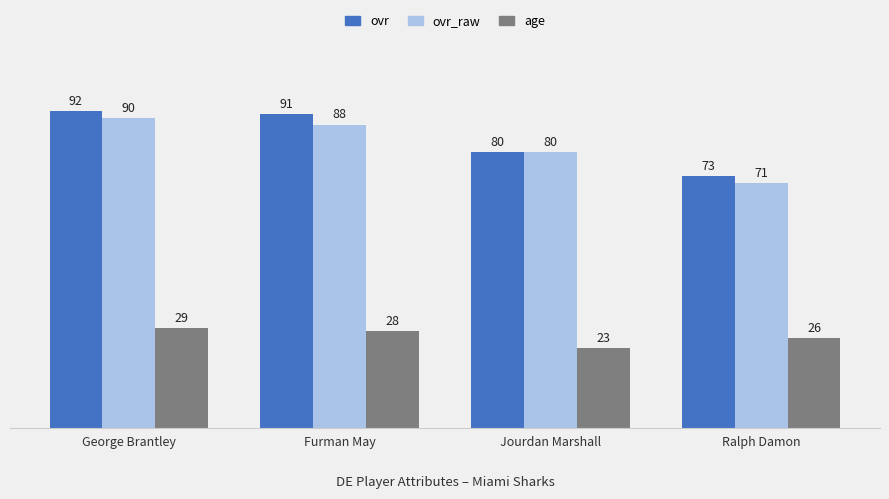

At how many categories does at least one series exceed 43?

4